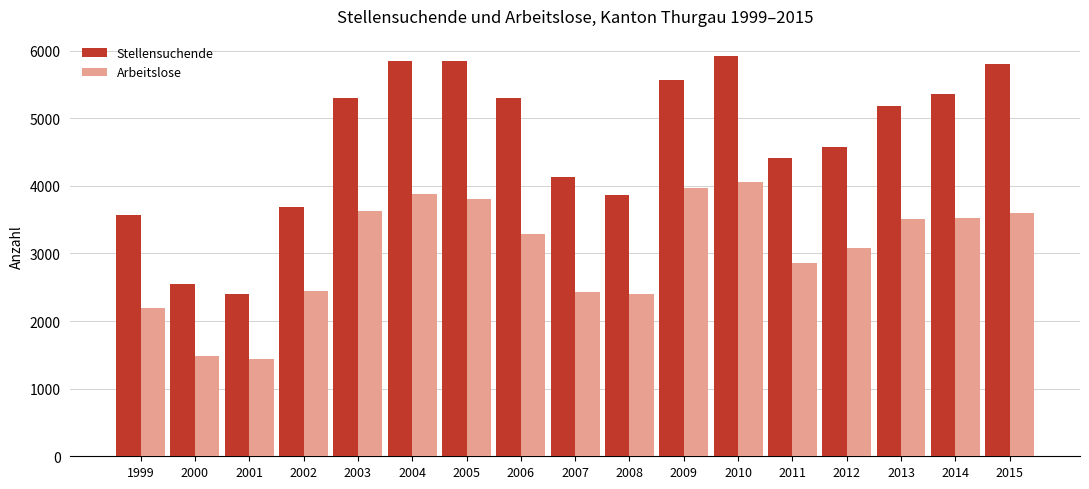

What is the difference between the highest and lowest values at 2013?

1666.9